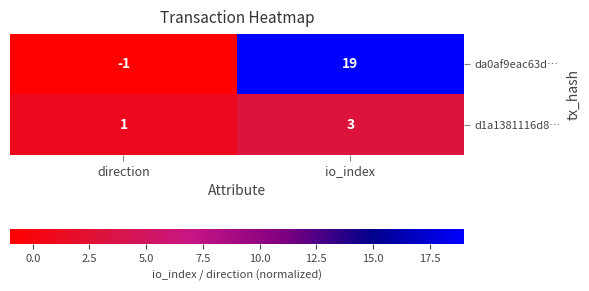

Which series has the widest spread of values?

da0af9eac63d…